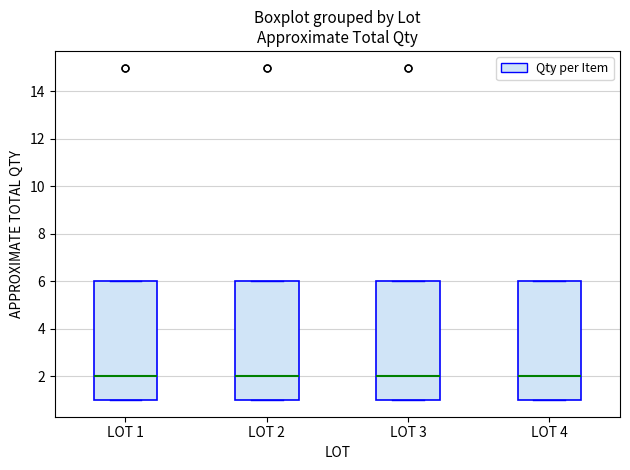

Reading left to right, transcribe this box plot: for each box, give where its median line is, the range the box spans, and where its two whiskers end, as read against the y-axis. The values are not printed on the chart, so give them approximately, as read against the axis.

LOT 1: median 2, box 1 to 6, whiskers 1 to 6
LOT 2: median 2, box 1 to 6, whiskers 1 to 6
LOT 3: median 2, box 1 to 6, whiskers 1 to 6
LOT 4: median 2, box 1 to 6, whiskers 1 to 6